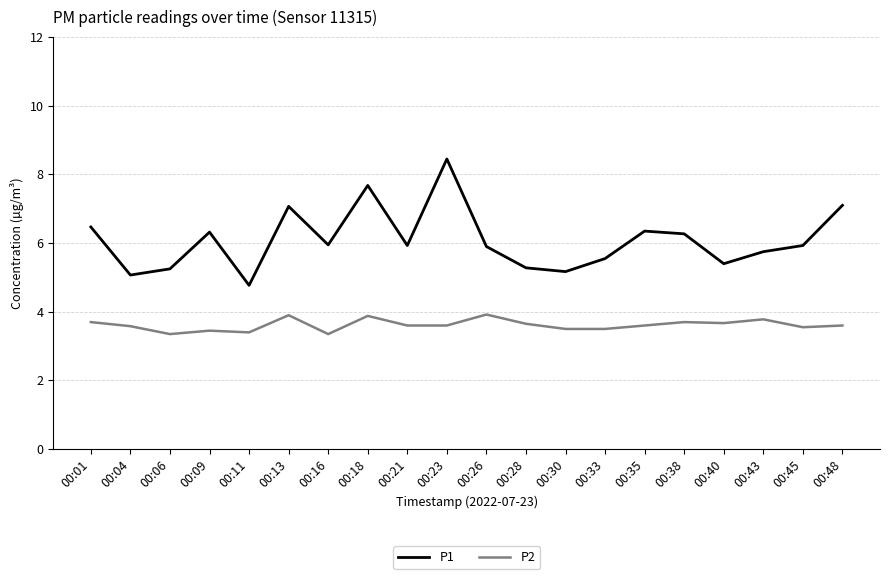

What is the difference between the maximum and minimum values in the P2 series?

0.6